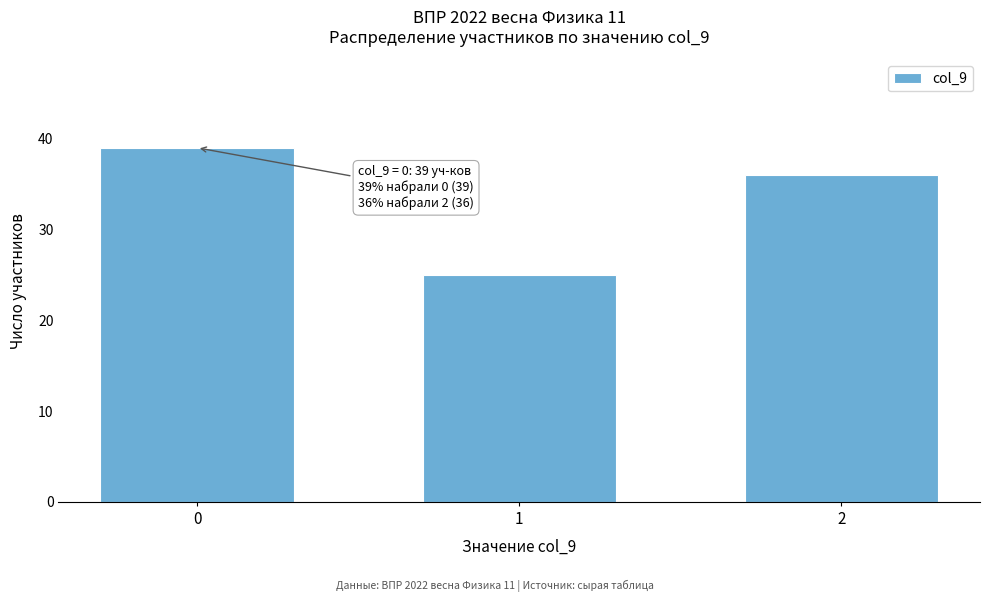

Reading left to right, list all the values displayed in this chart.

0=39	1=25	2=36